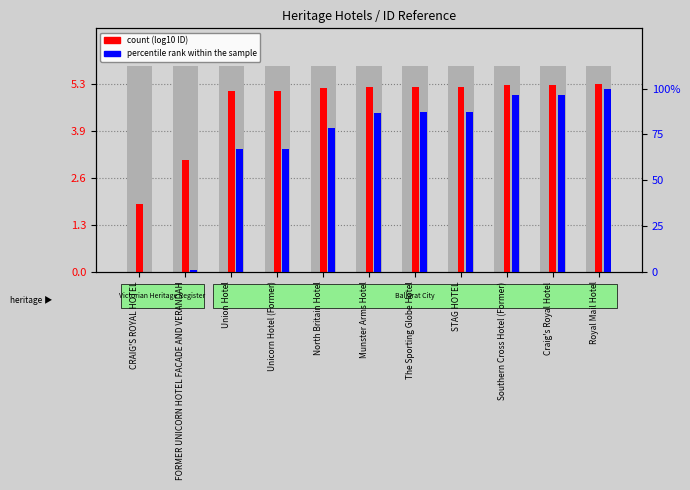

At Southern Cross Hotel (Former), list the series in order from largest to smallest.

percentile rank within the sample, count (log10 ID)